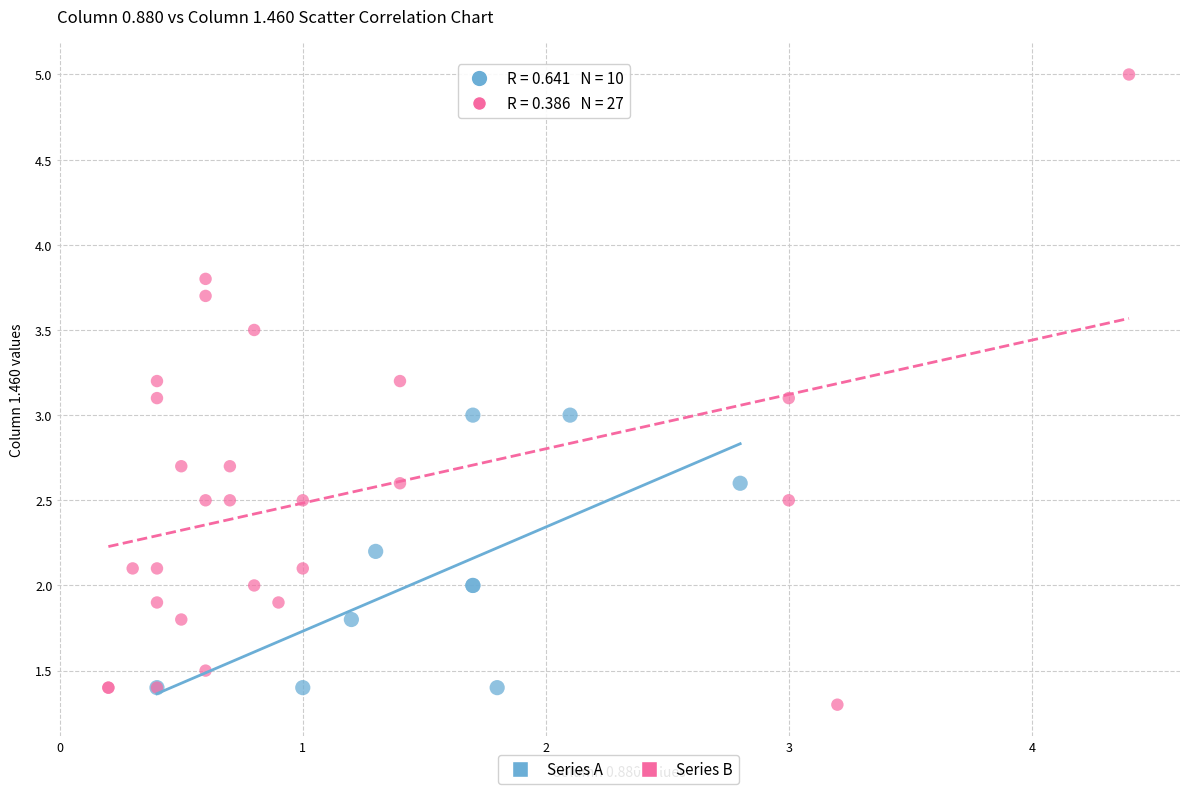

Which series has the widest spread of Y values?

Series B